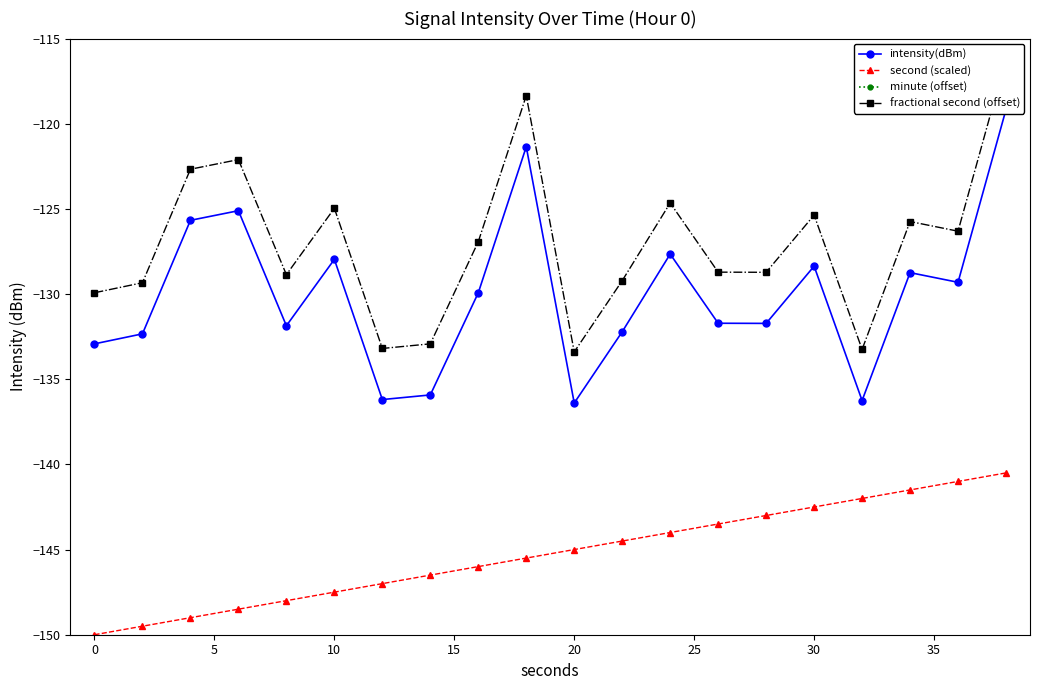

List the series in order of their peak value, lowest first.

minute (offset), second (scaled), intensity(dBm), fractional second (offset)